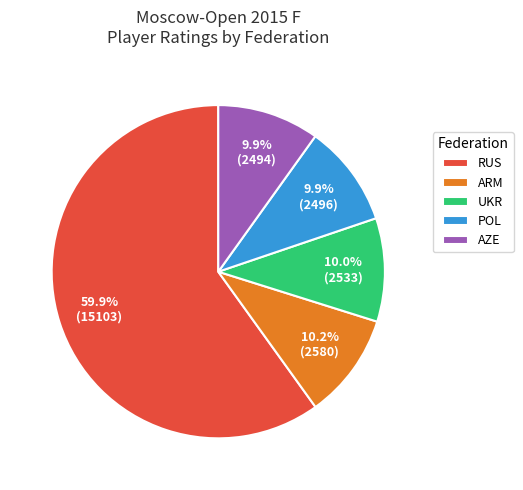

Combined, what portion of the pie is RUS and ARM?

70.2%